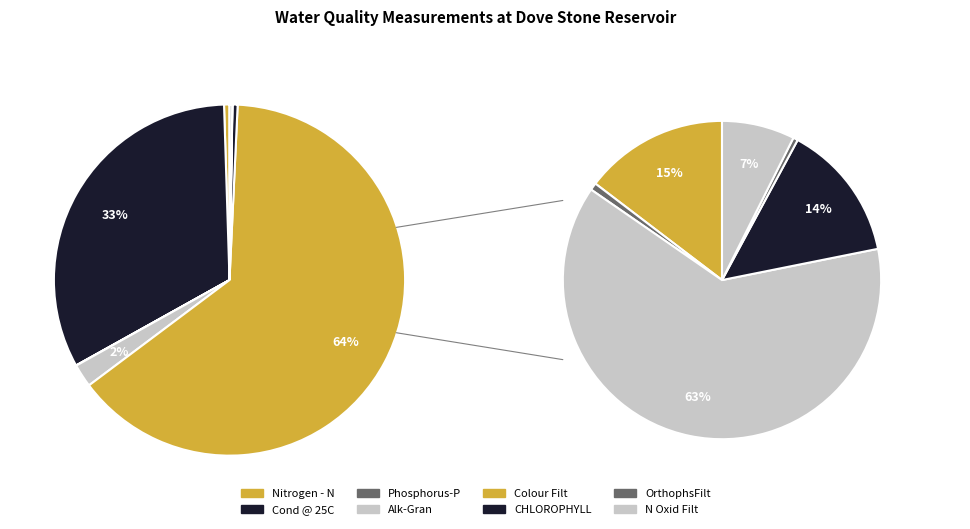

To the nearest percent, what is the difference between the largest and smallest slice percentages?

64%